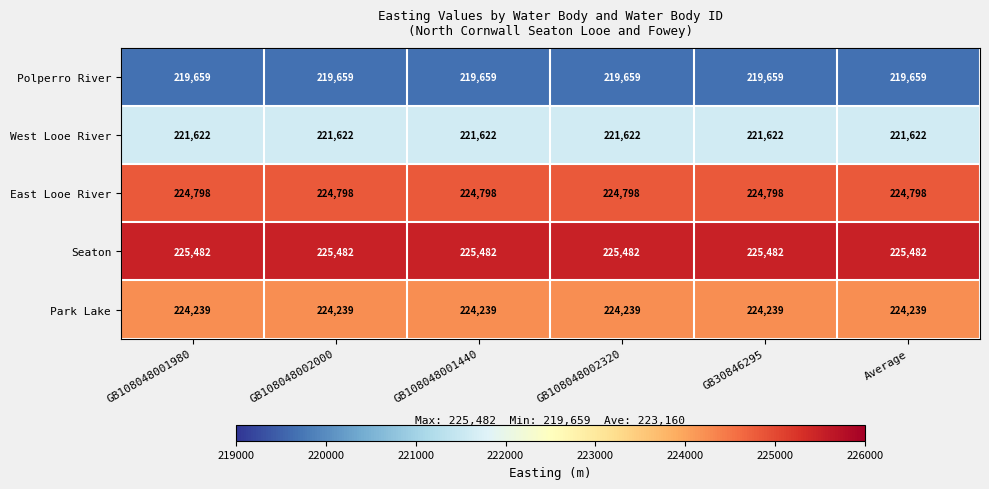

What is the minimum value shown in the chart?

219659